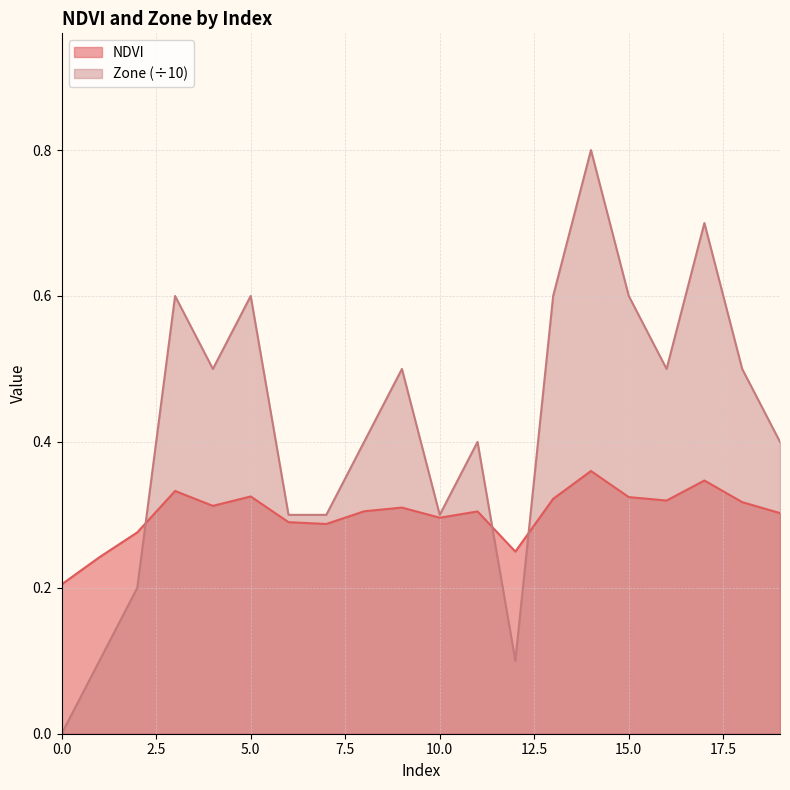

List the series in order of their peak value, lowest first.

NDVI, Zone (÷10)